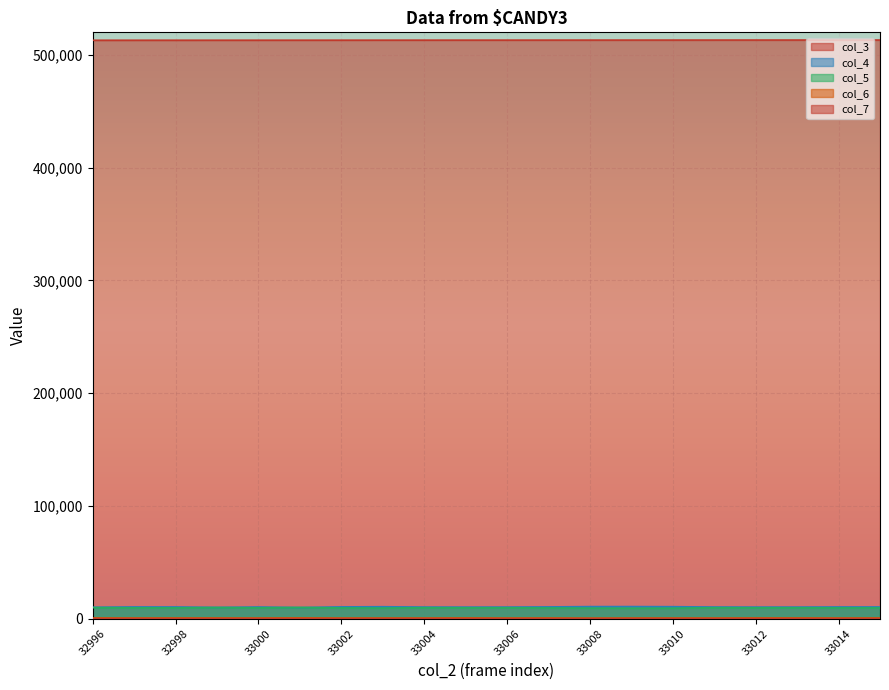

Where is the first local maximum for col_4?

32997